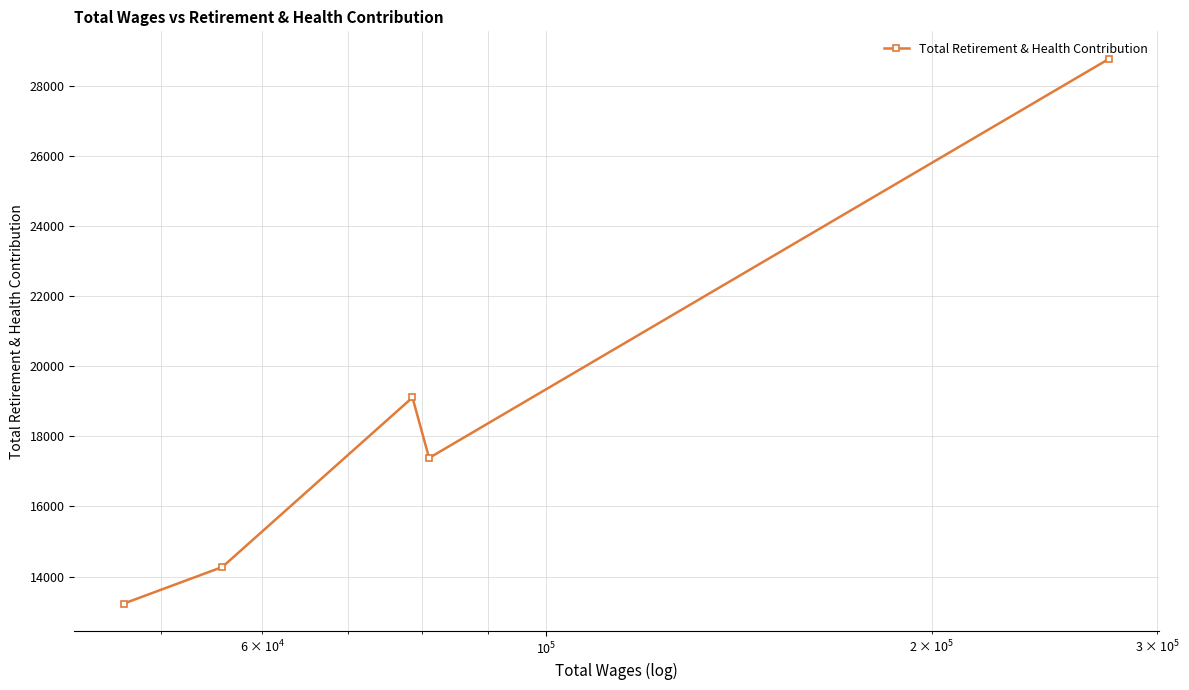

What is the value of the 5th point from the left?

28768